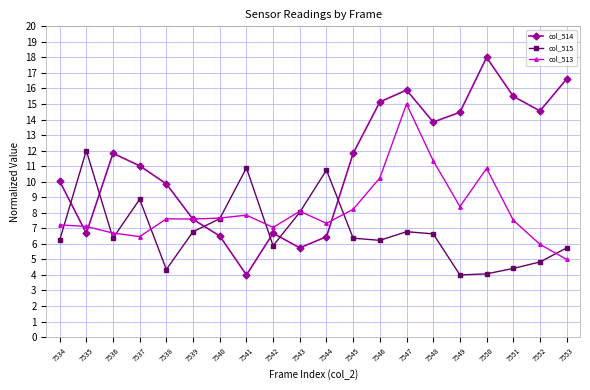

Which series has the largest total across all categories?

col_514